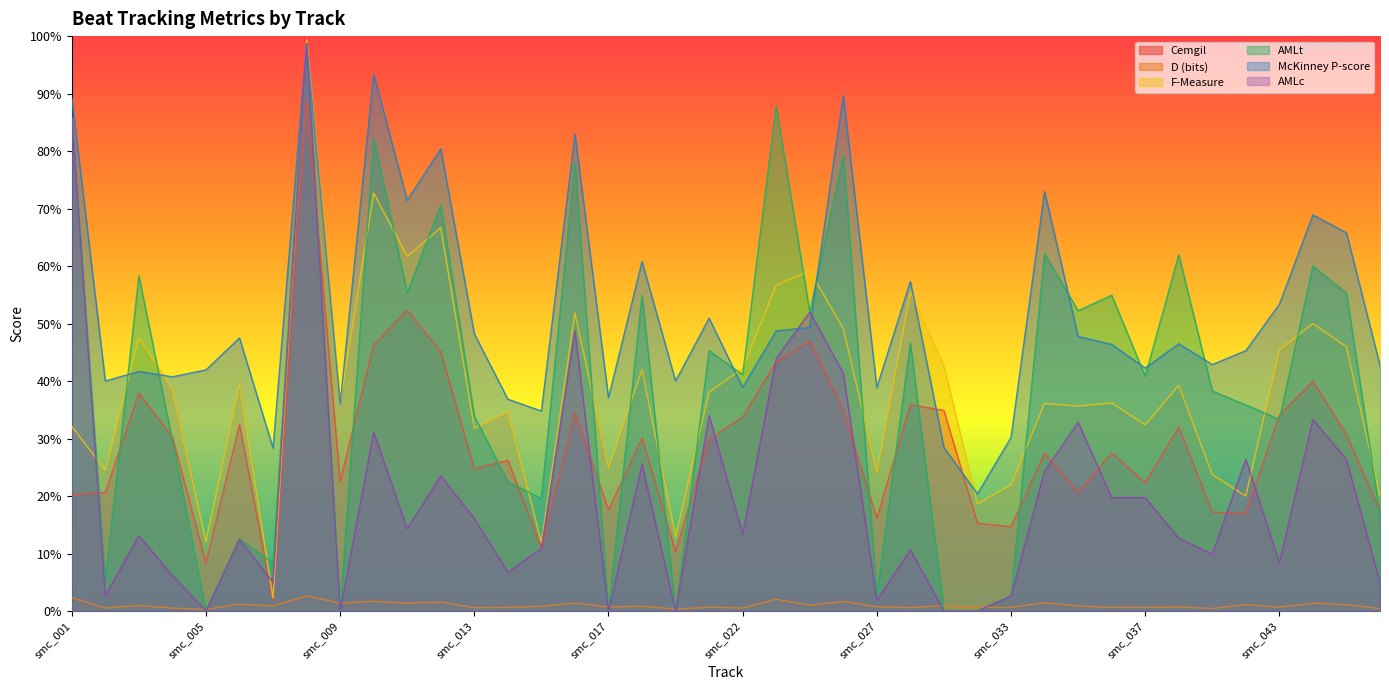

What are all the series names shown in the legend?

Cemgil, D (bits), F-Measure, AMLt, McKinney P-score, AMLc